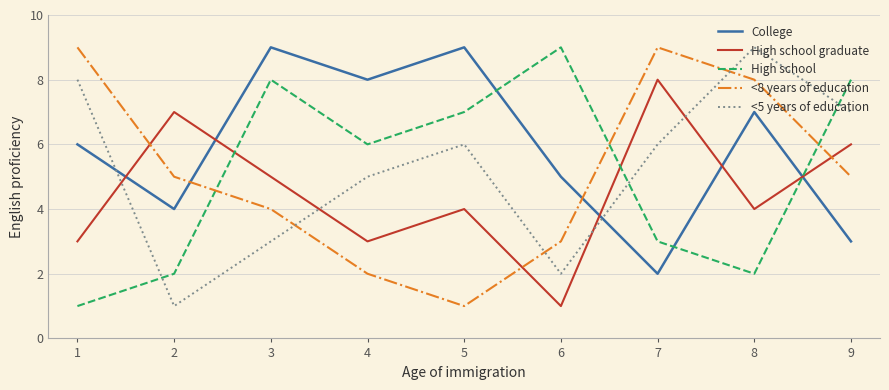

Which series ends up on top after the final intersection of College and High school graduate?

High school graduate